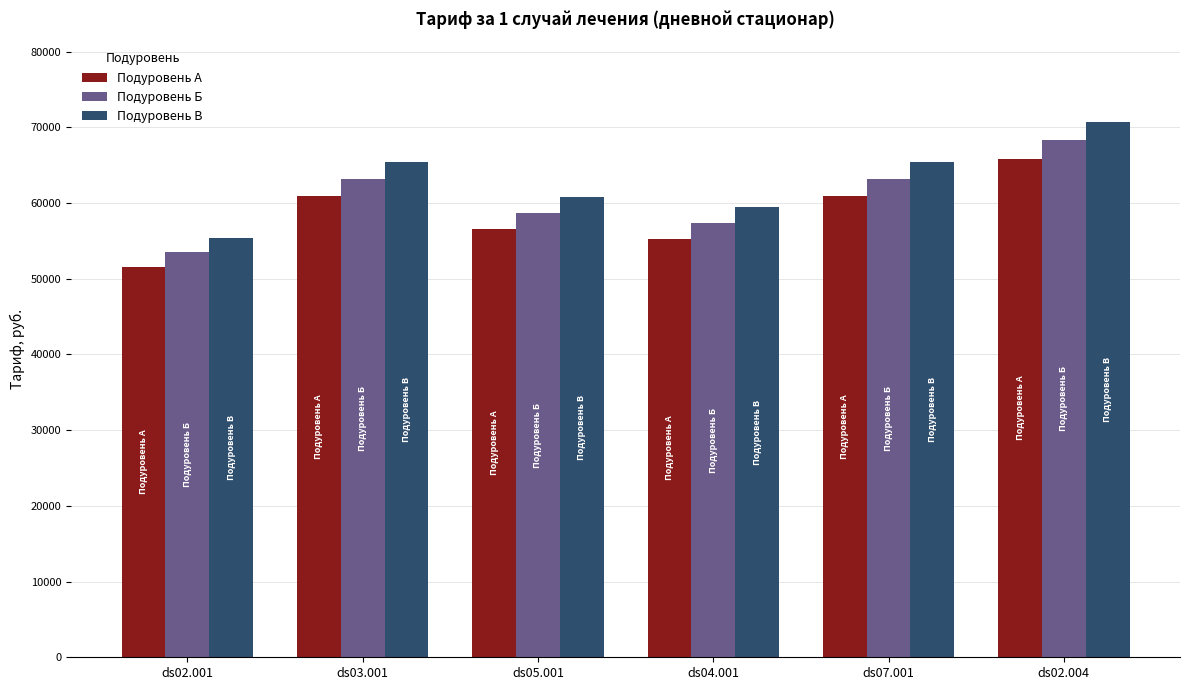

What is the sum of the Подуровень Б values at ds05.001 and ds02.001?

112123.5